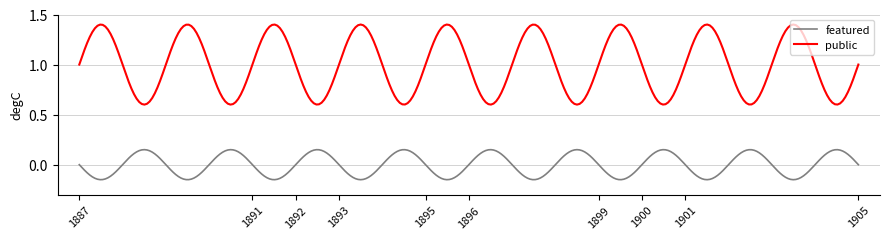

Which series has the widest spread of values?

public